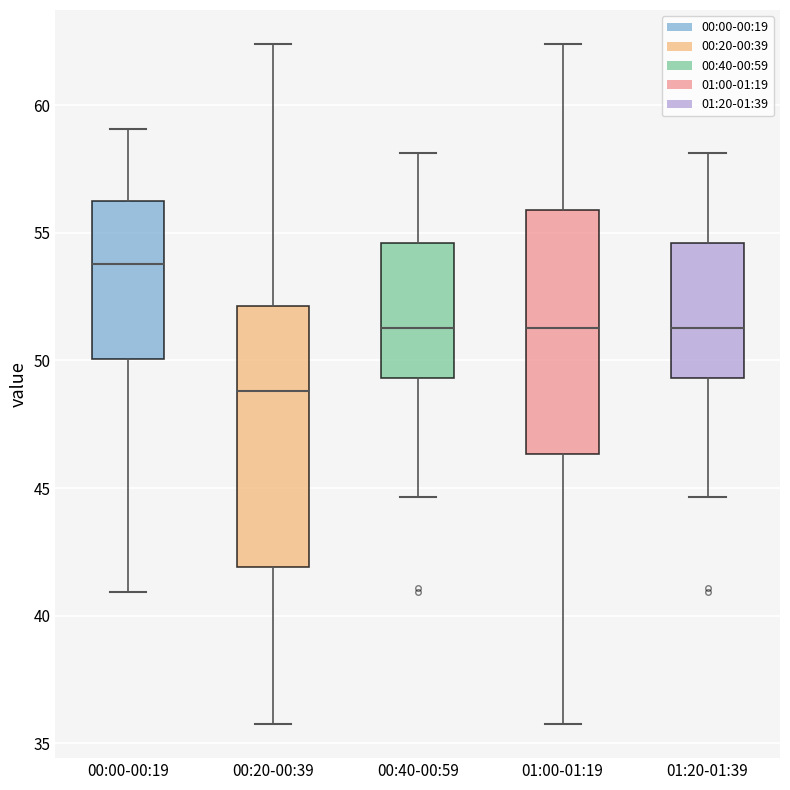

Reading left to right, read every box against the y-axis: the position of its median line, the range the box covers, and the ends of its whiskers. The values are not printed on the chart, so give them approximately, as read against the axis.

00:00-00:19: median 54.0, box 50.0 to 56.5, whiskers 41.0 to 59.0
00:20-00:39: median 49.0, box 42.0 to 52.0, whiskers 36.0 to 62.5
00:40-00:59: median 51.5, box 49.5 to 54.5, whiskers 44.5 to 58.0
01:00-01:19: median 51.5, box 46.5 to 56.0, whiskers 36.0 to 62.5
01:20-01:39: median 51.5, box 49.5 to 54.5, whiskers 44.5 to 58.0